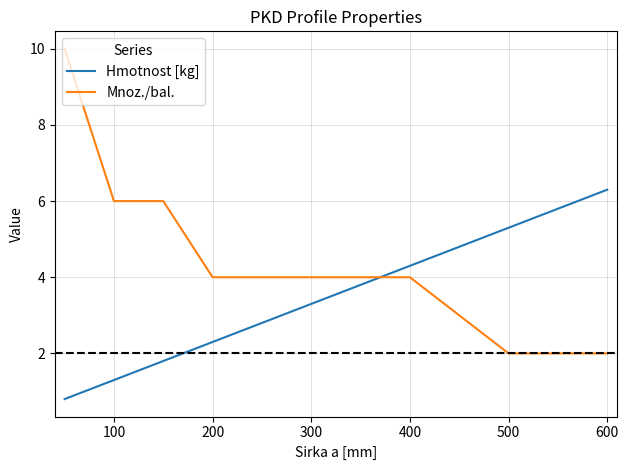

After their last crossing, which series has the higher values: Hmotnost [kg] or Mnoz./bal.?

Hmotnost [kg]